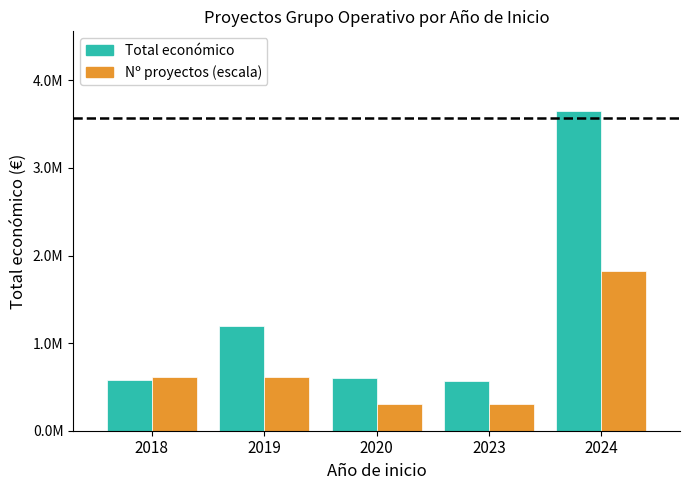

Are the bars grouped side by side (vs. stacked)?

Yes